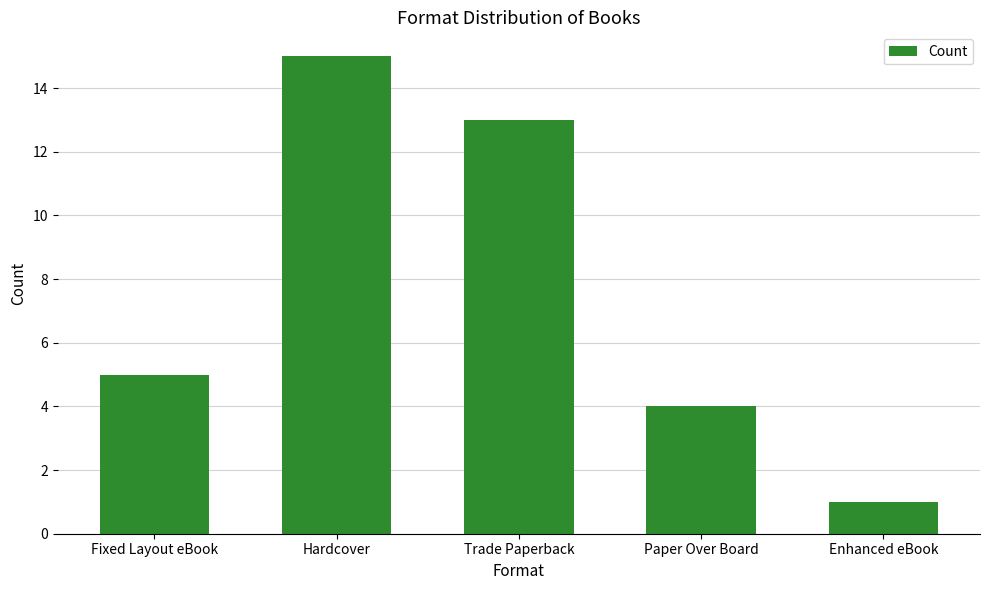

What is the change in value from Paper Over Board to Enhanced eBook?

-3